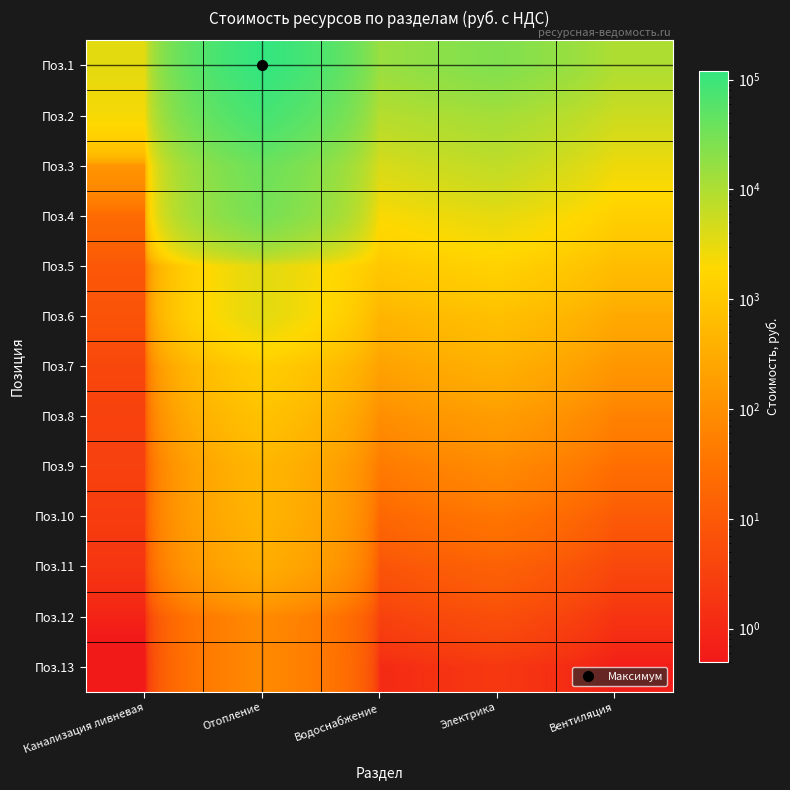

Count the number of categories in the chart.

5